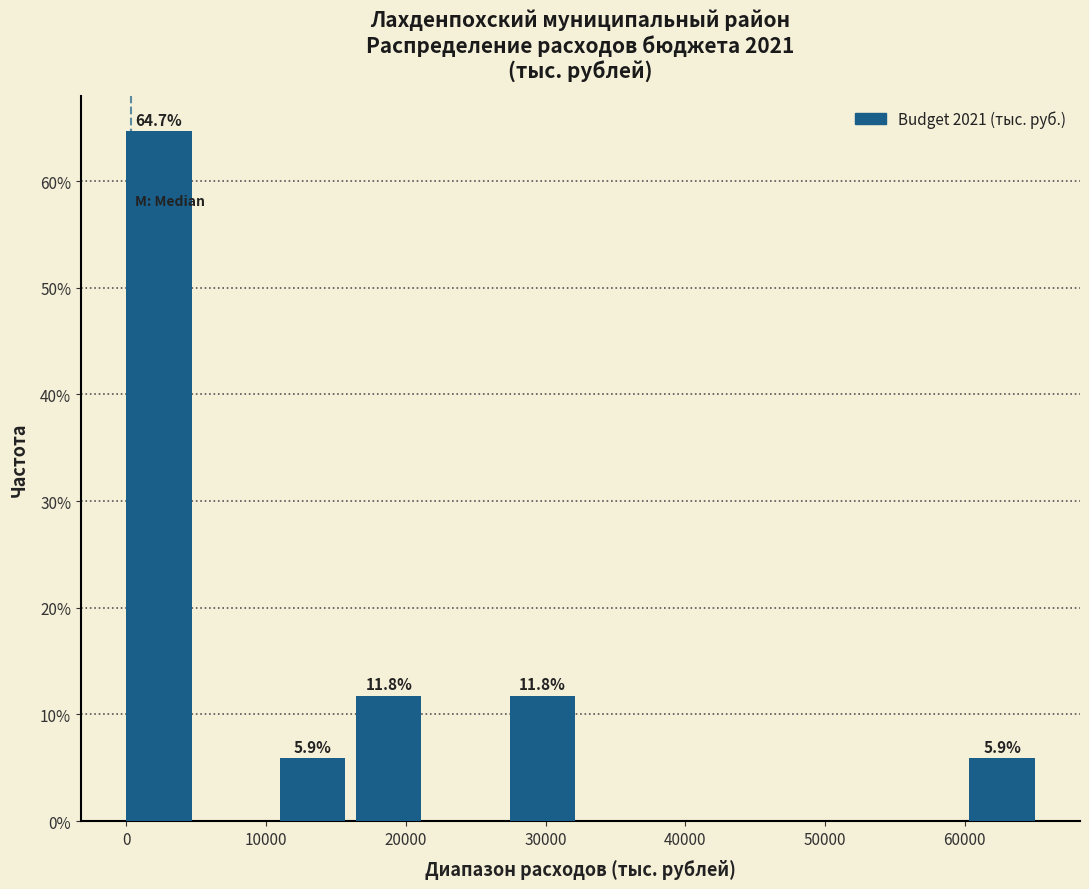

Over which range of the x-axis is the bar tallest?

0 to 5000